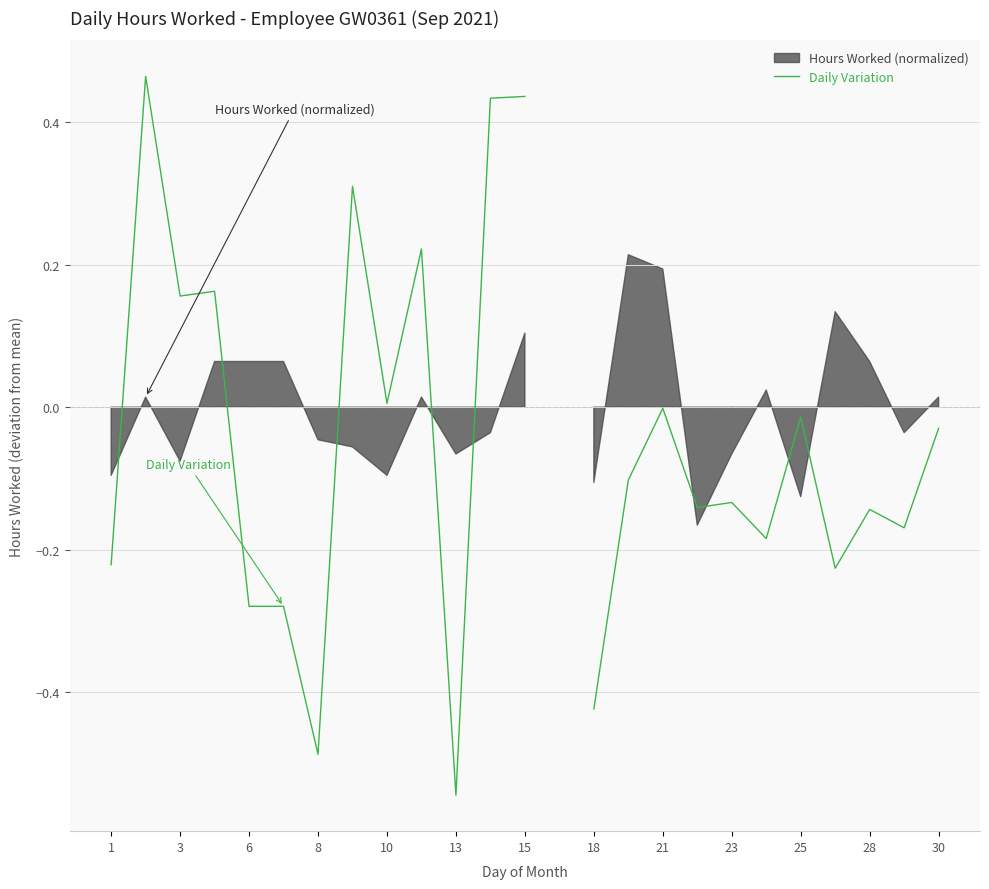

What is the minimum value shown in the chart?

-0.5